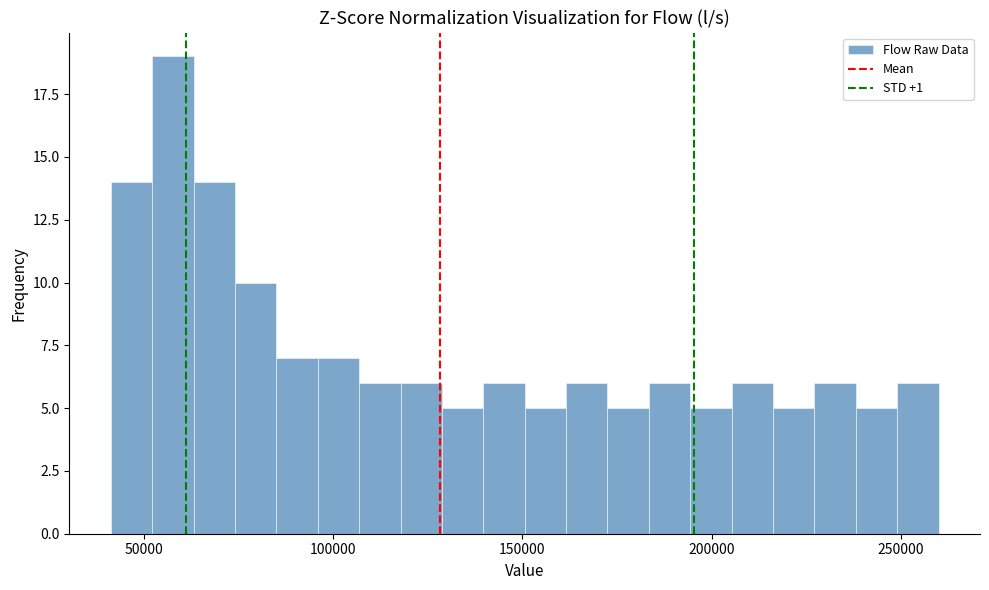

Read against the x-axis, roughly where is the centre of the tallest bar?

60000